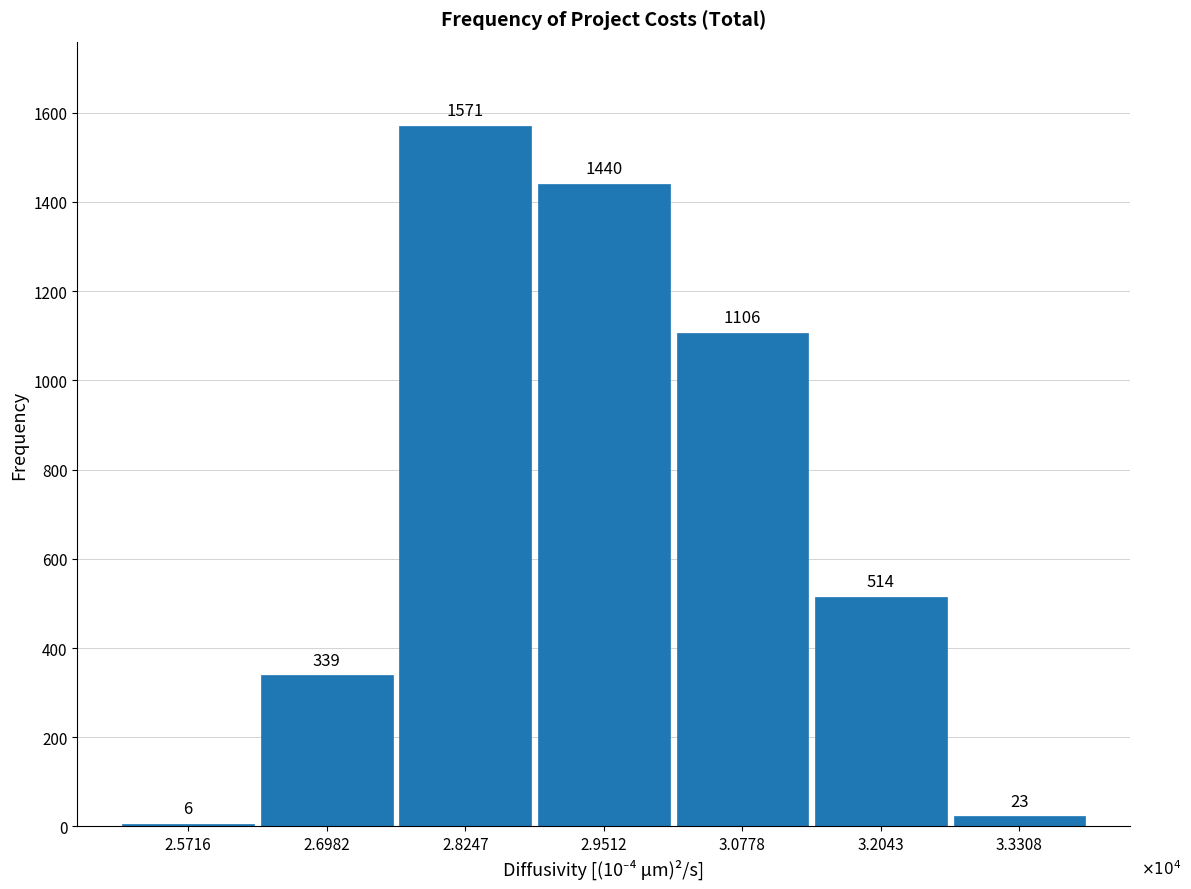

Reading left to right, list all the values displayed in this chart.

6	339	1571	1440	1106	514	23